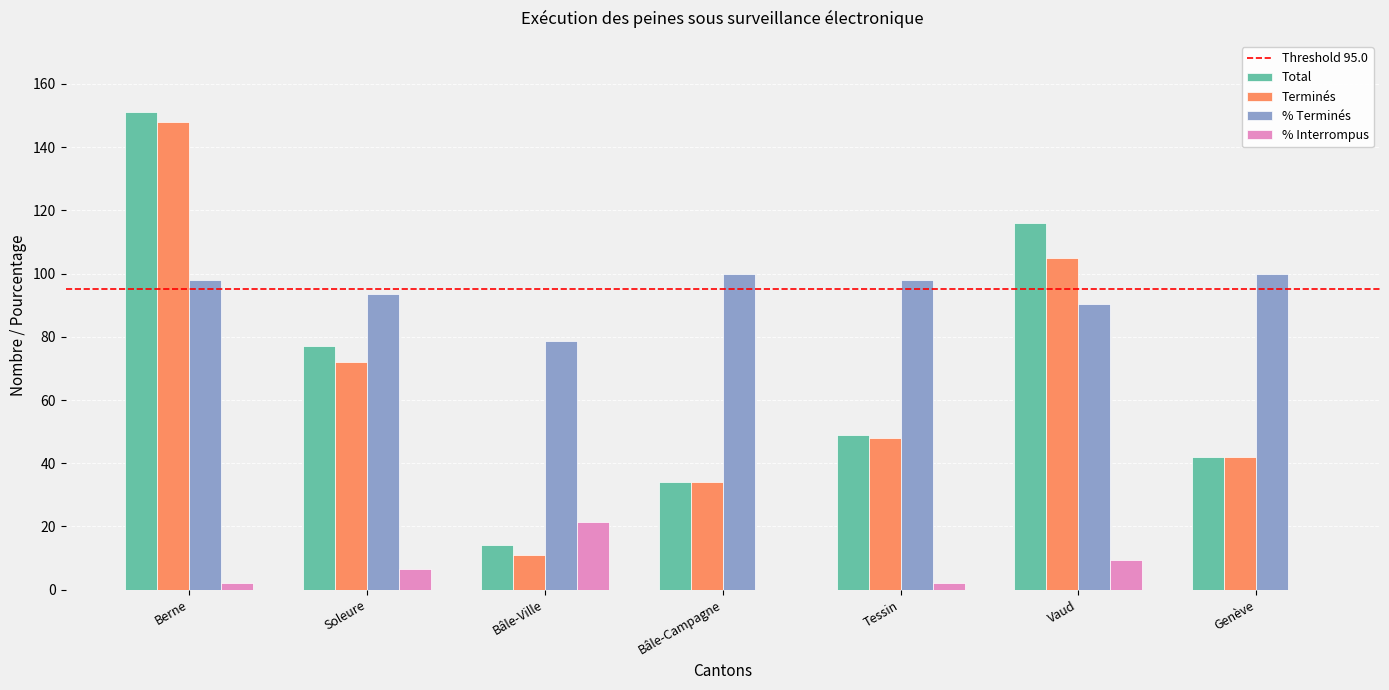

What value does the Total series have at Genève?

42.0